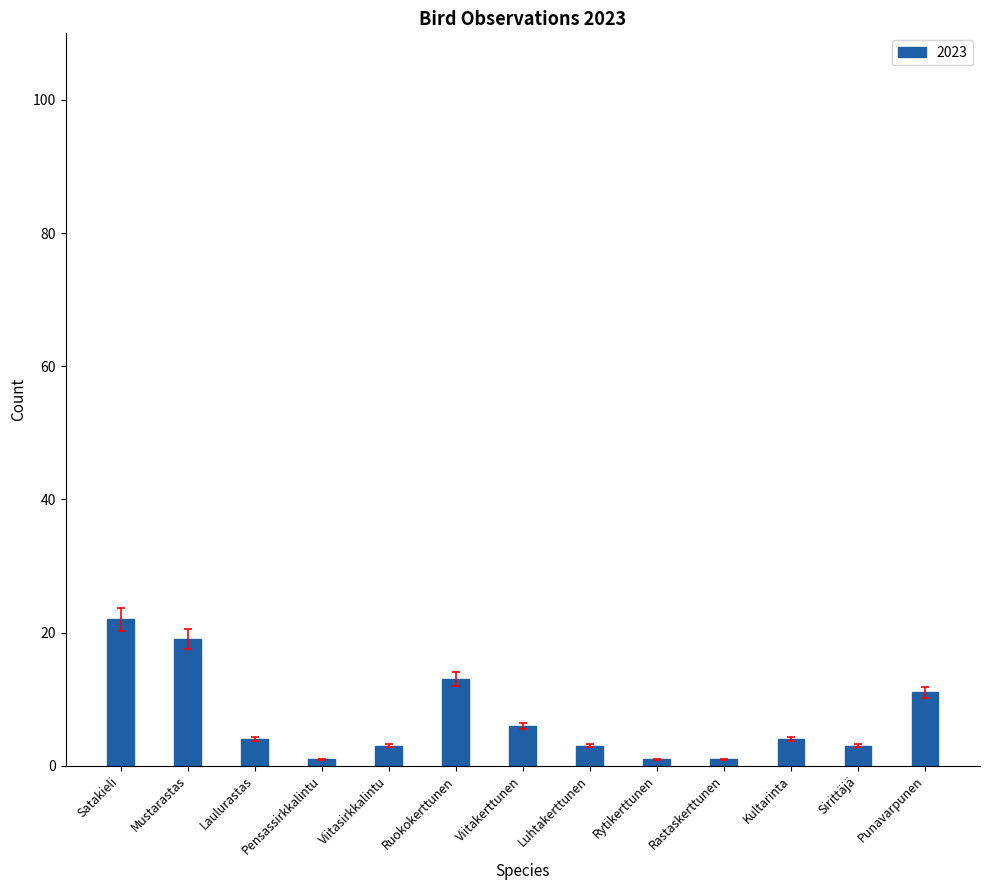

What is the approximate value at Viitakerttunen?

6